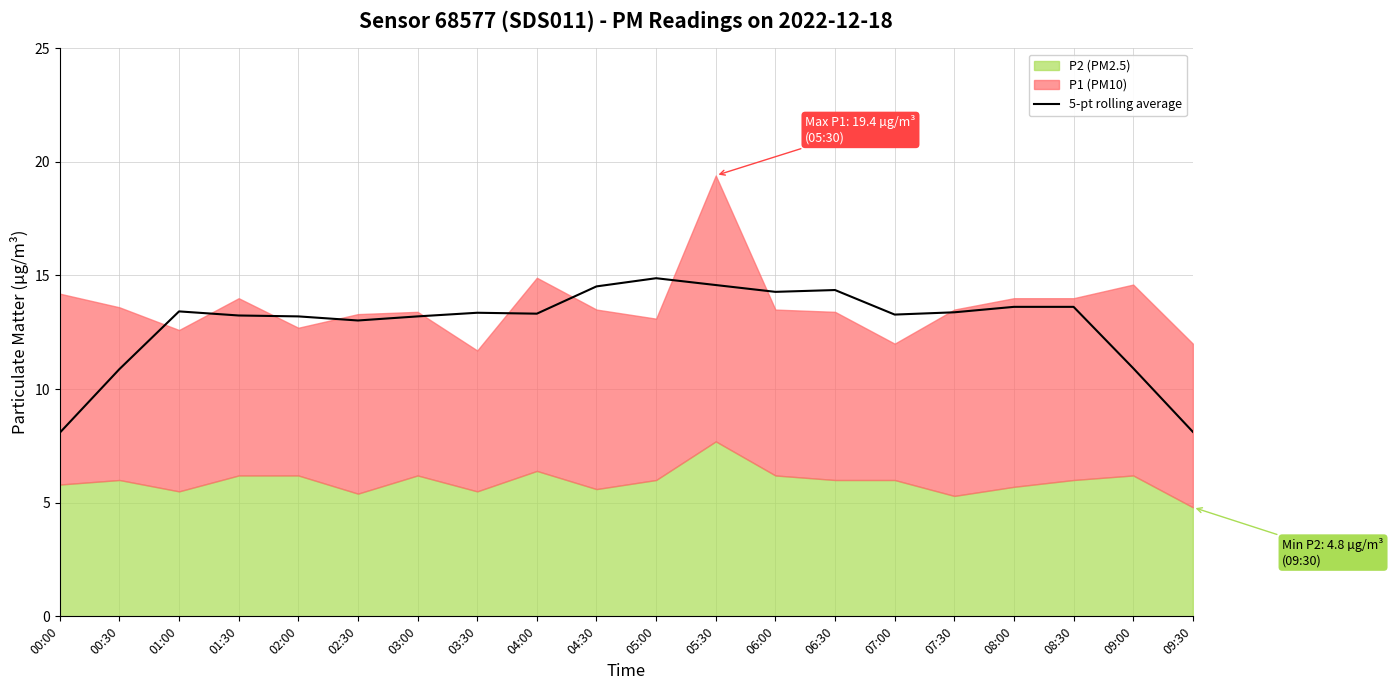

Does the chart display data point markers on the line(s)?

No